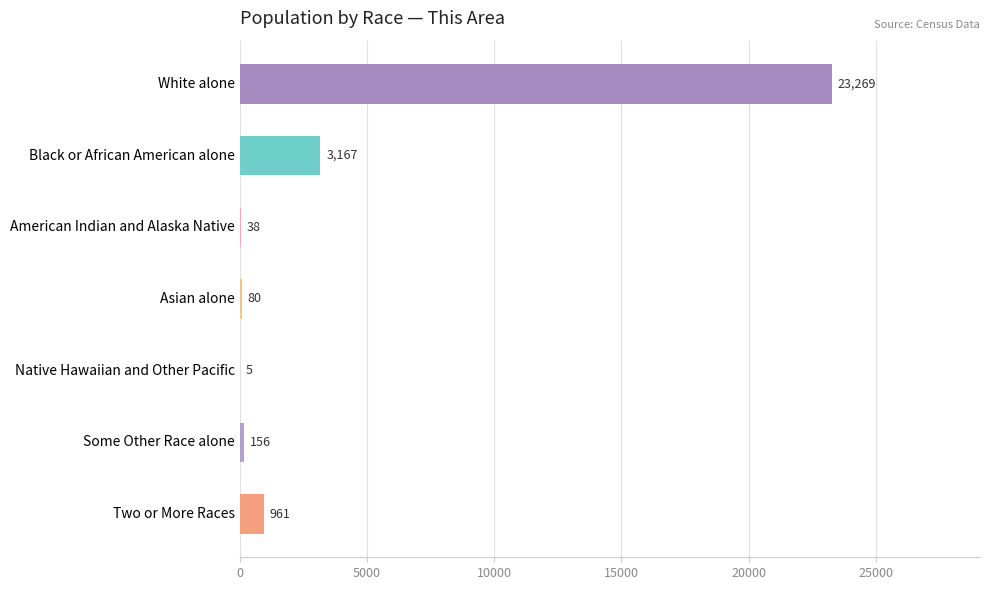

What is the change in value from Black or African American alone to Two or More Races?

-2206